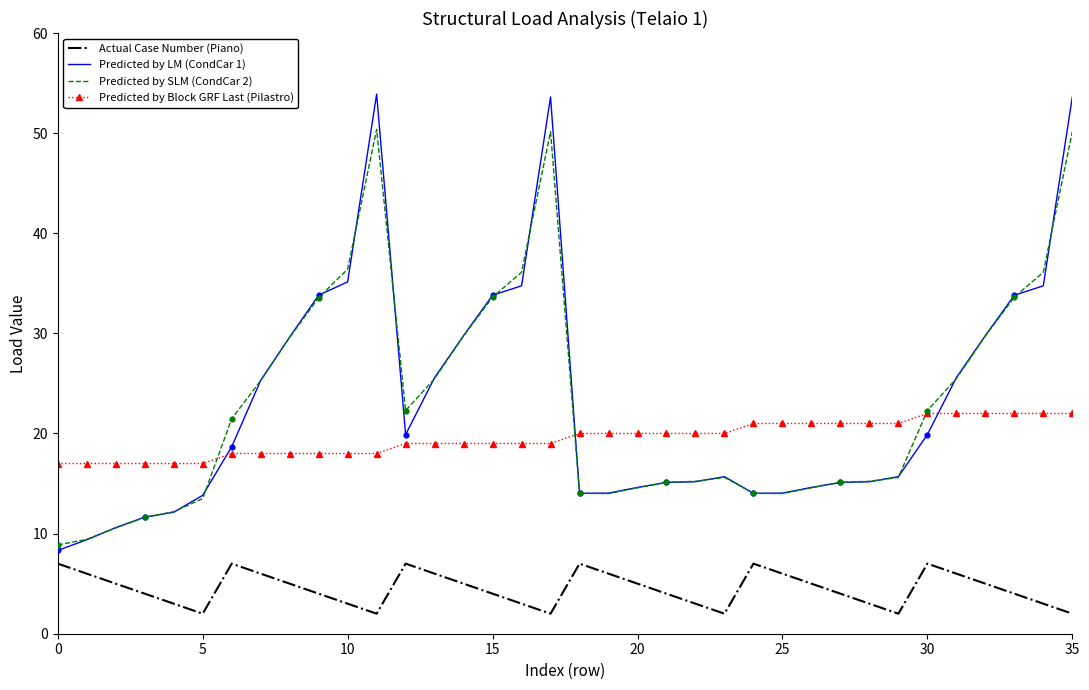

What are all the series names shown in the legend?

Actual Case Number (Piano), Predicted by LM (CondCar 1), Predicted by SLM (CondCar 2), Predicted by Block GRF Last (Pilastro)